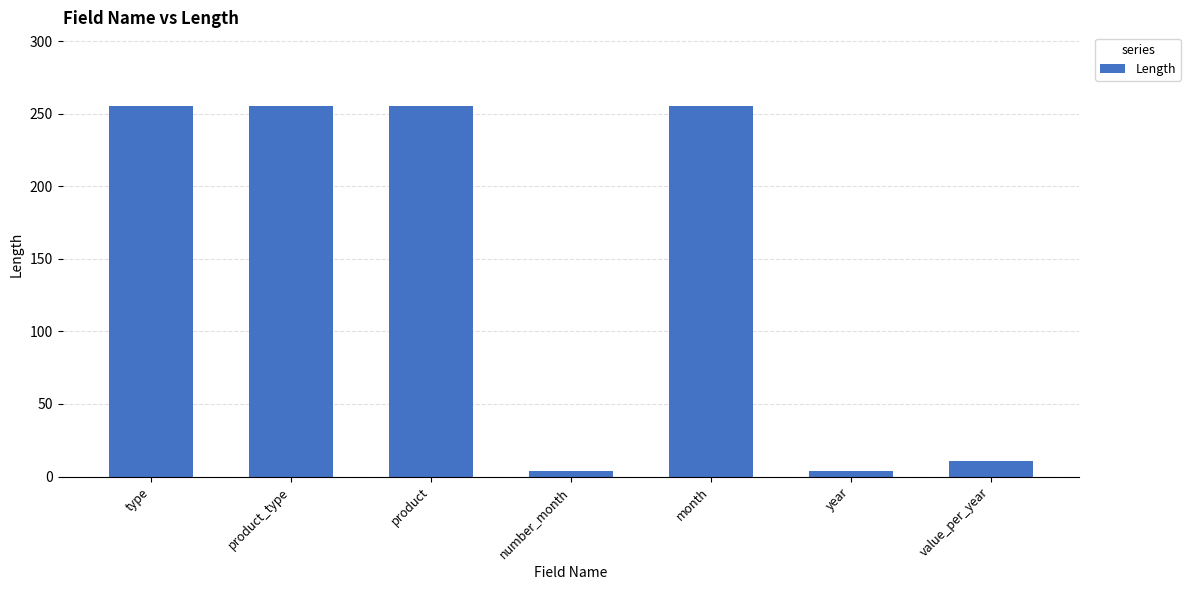

Between value_per_year and month, which is larger?

month